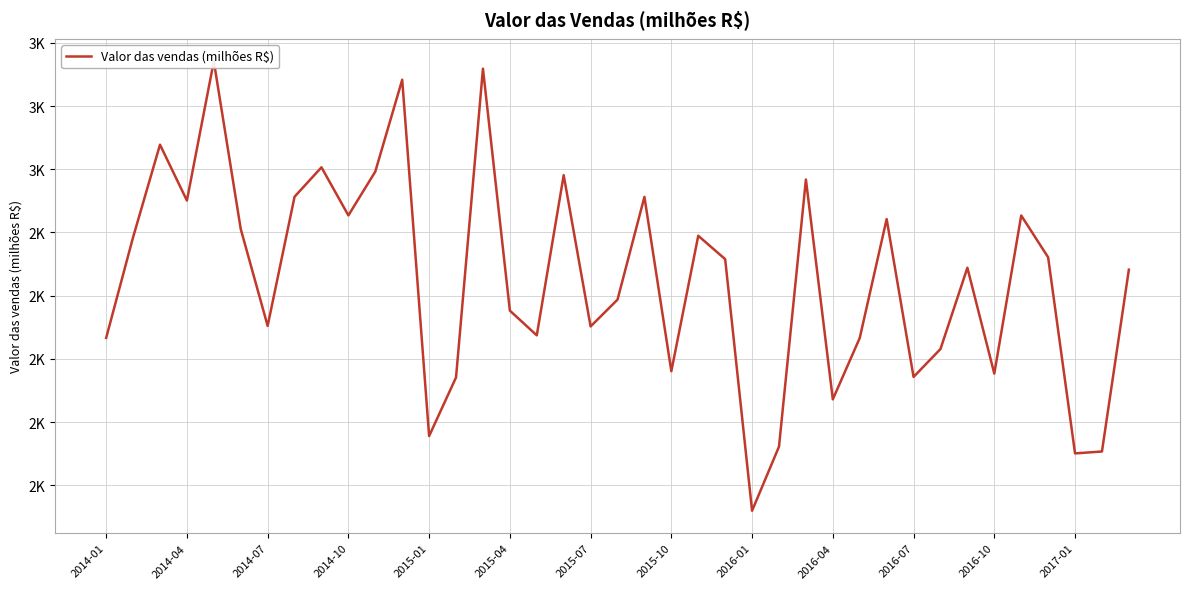

What is the maximum value shown in the chart?

3177.4